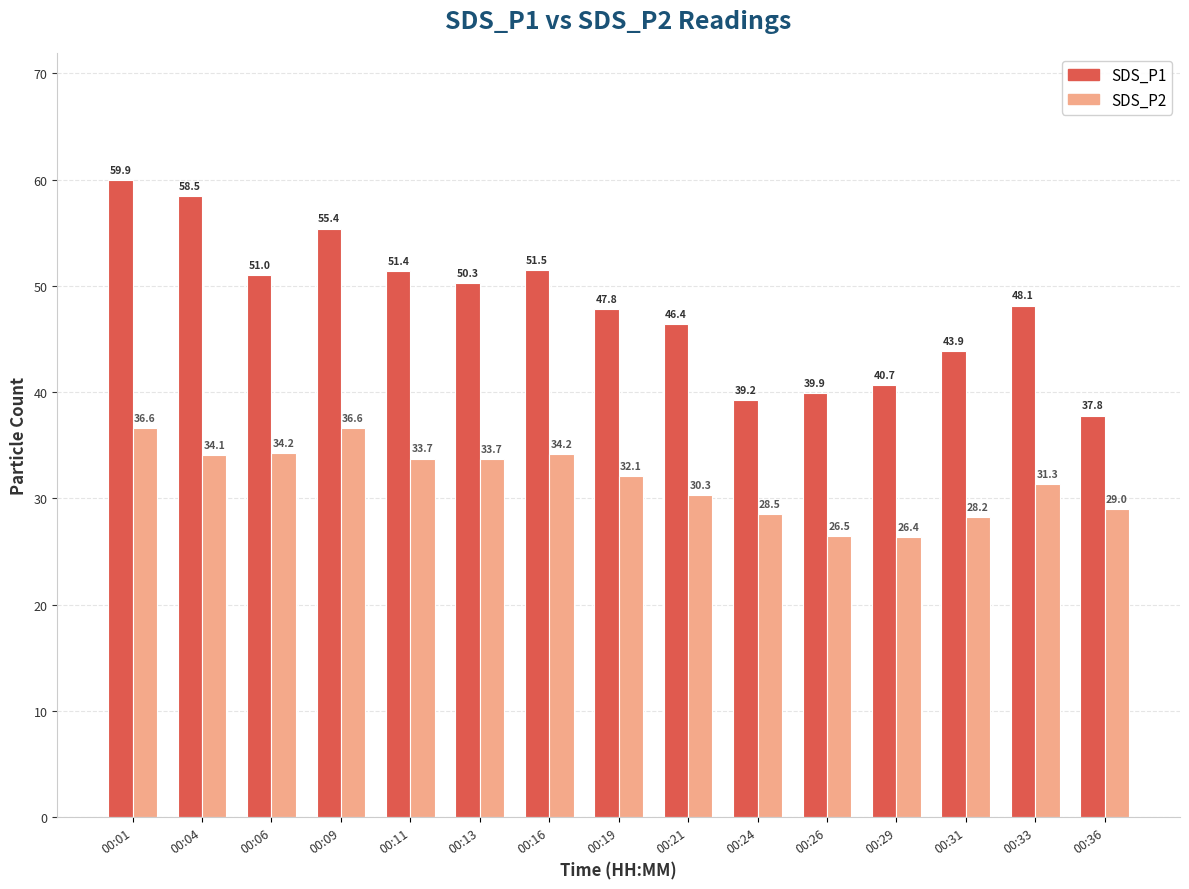

At which label does SDS_P1 reach its minimum?

00:36